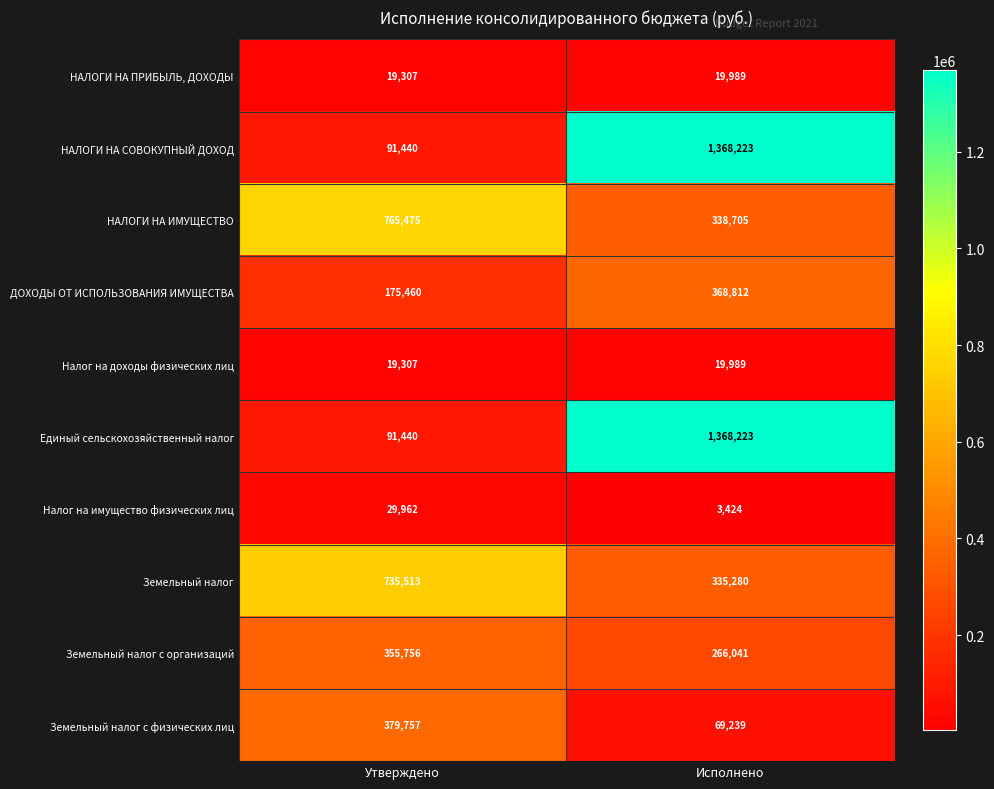

What is the greatest value displayed?

1368223